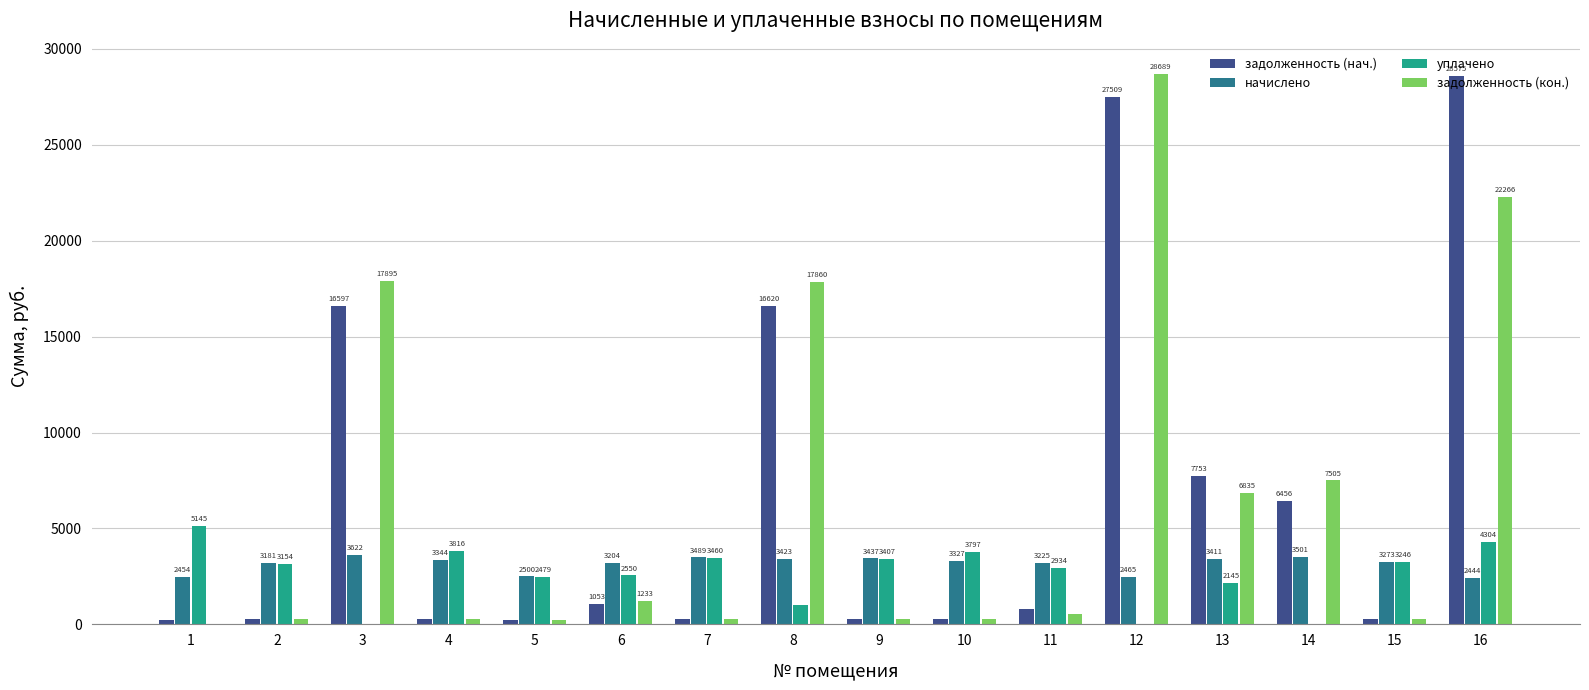

How many groups of bars are there?

16